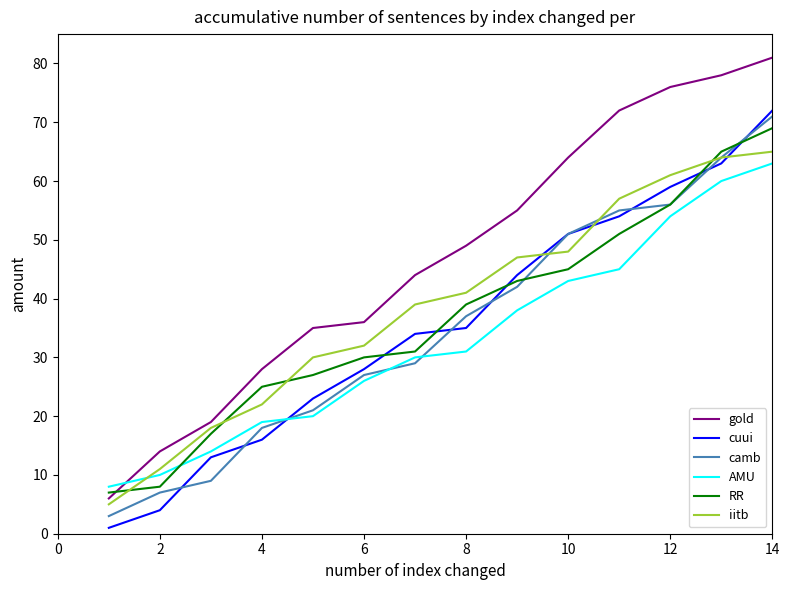

How many times do gold and RR cross each other?

1